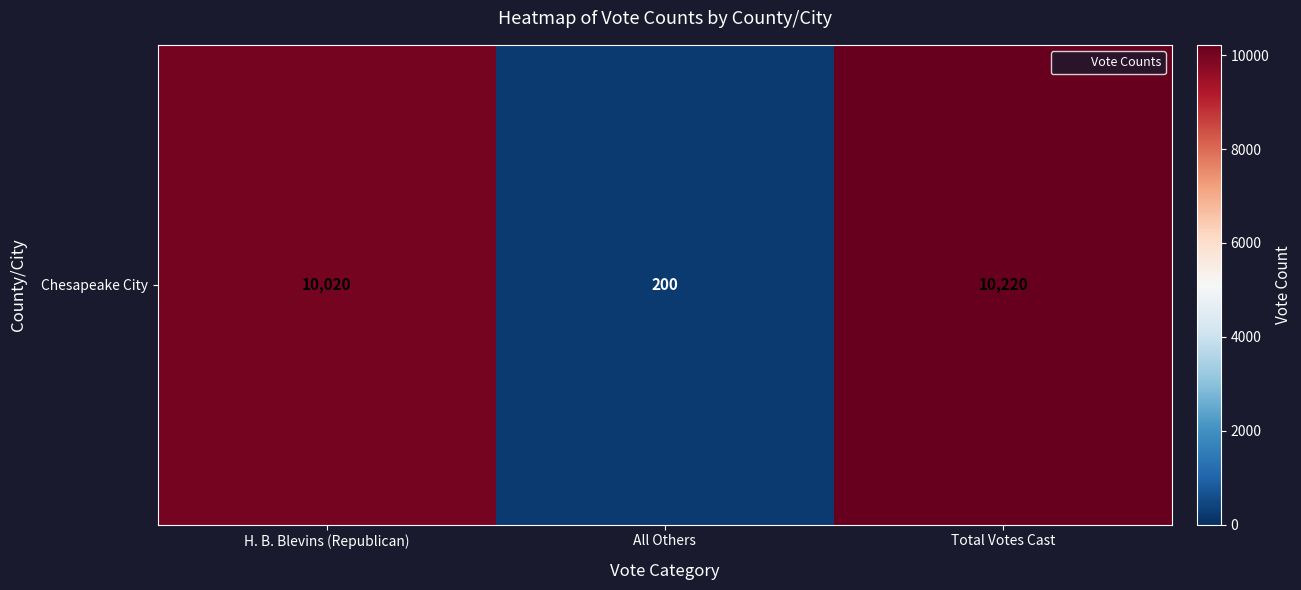

What is the greatest value displayed?

10220